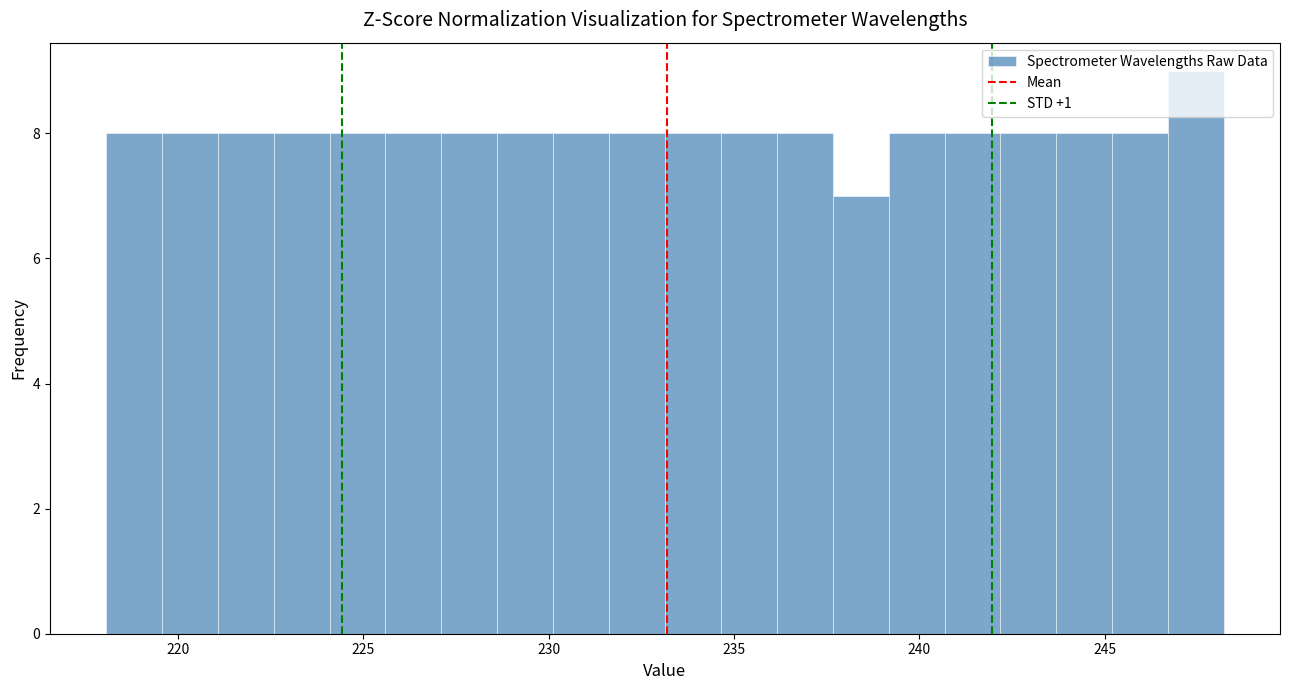

Read against the x-axis, roughly where is the centre of the tallest bar?

247.5